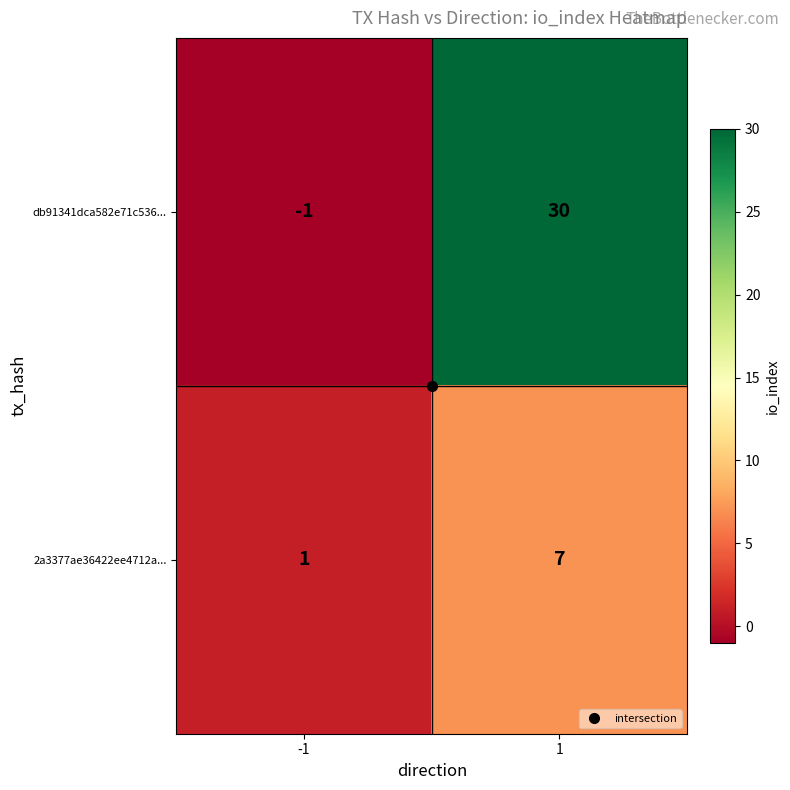

What is the difference between the 2a3377ae36422ee4712a... values at -1 and 1?

6